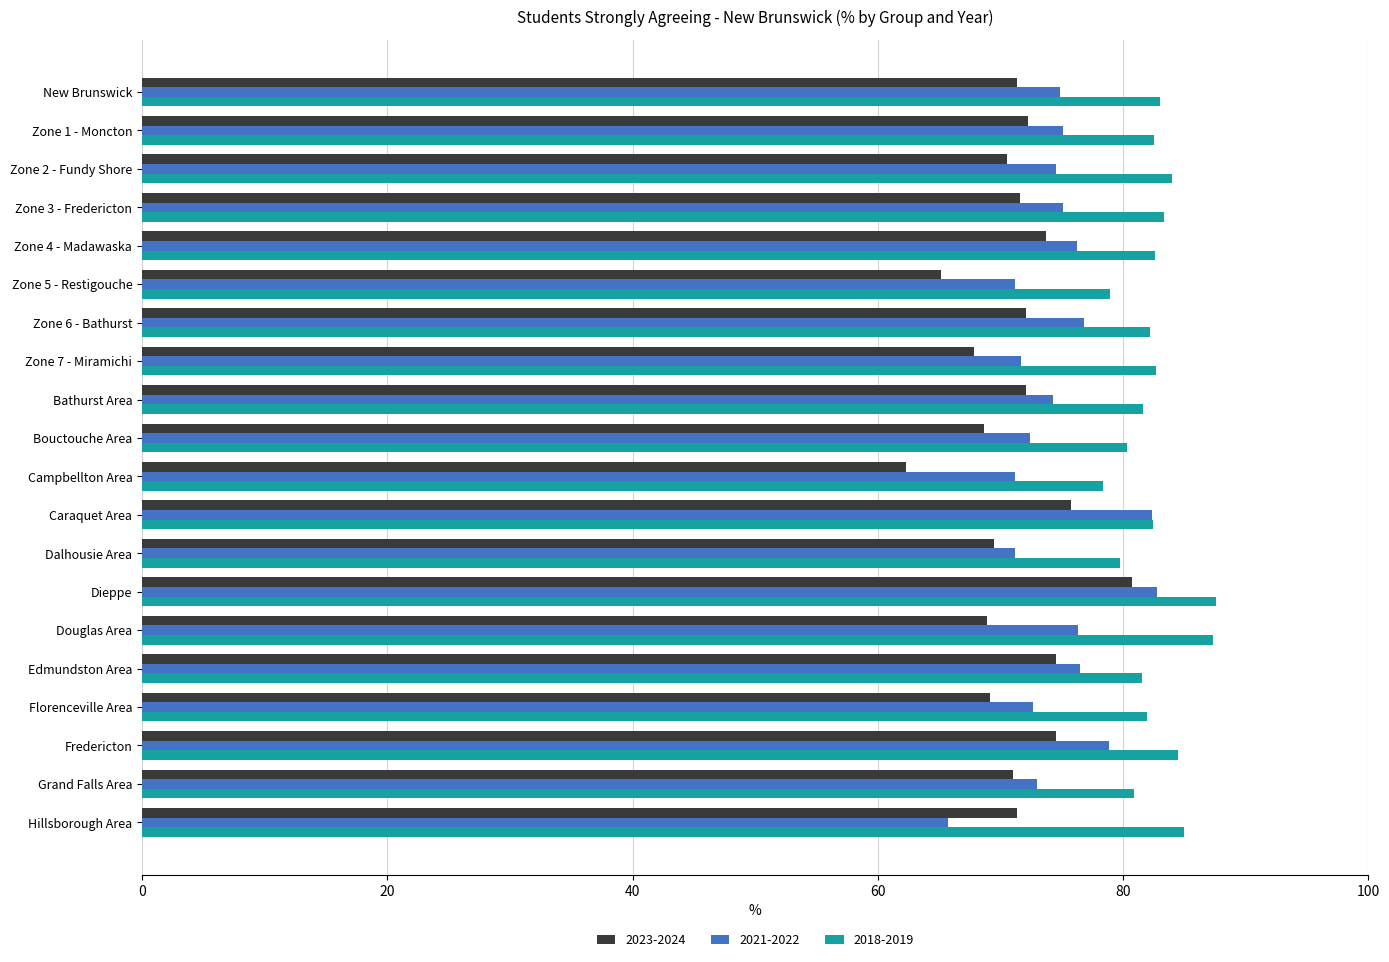

The 2021-2022 series shows 71.2 at Campbellton Area. True or false?

True